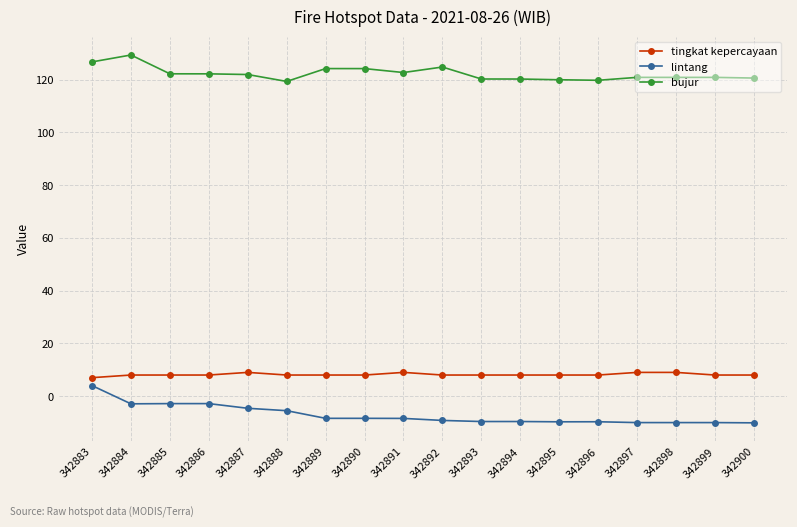

What is the spread (max minus min) of values at 342900?

130.7